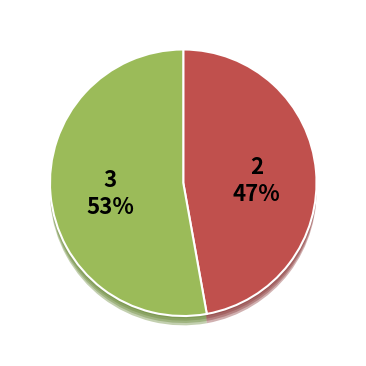

What percentage do Завтрак and Обед together represent?

100.0%